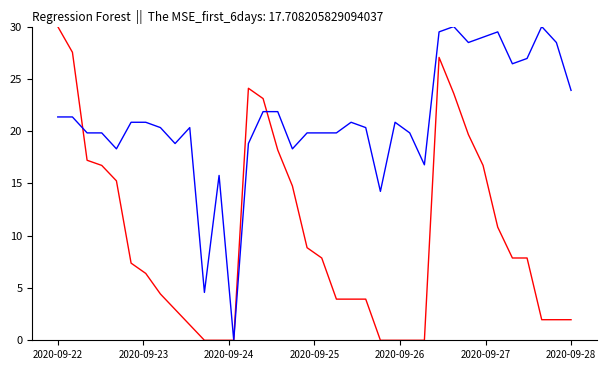

What is the maximum value shown in the chart?

30.0